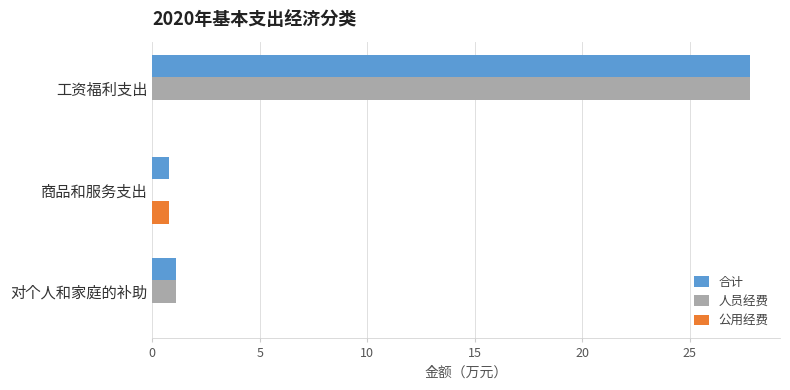

Is it true that 人员经费 equals 27.8 at 工资福利支出?

True